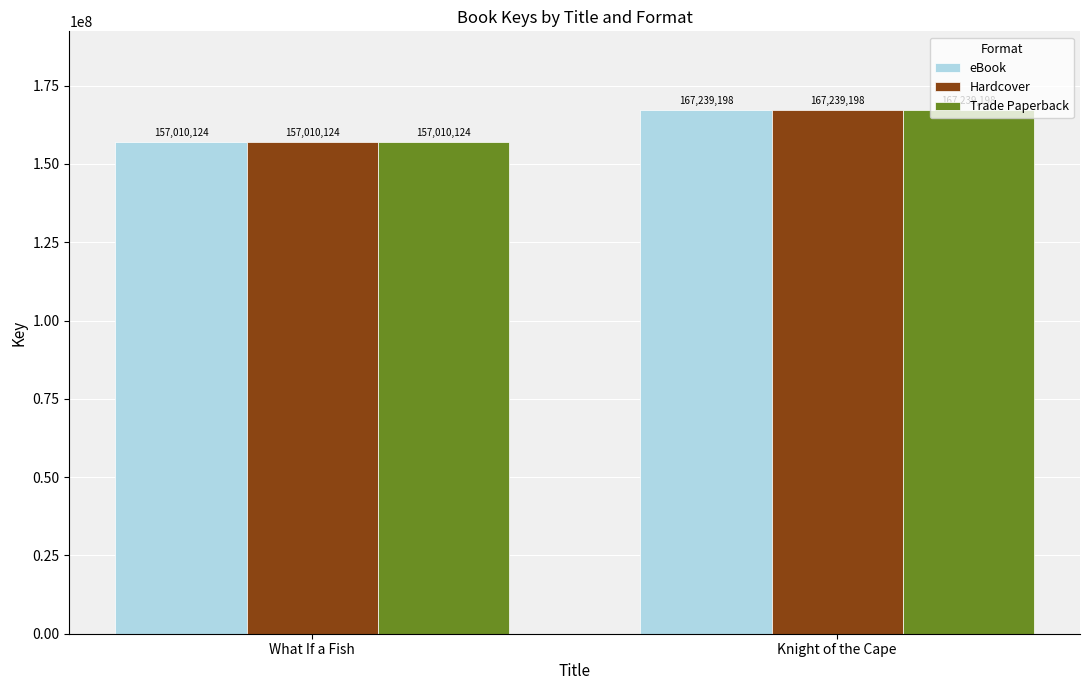

What is the total value across all series at What If a Fish?

471030372